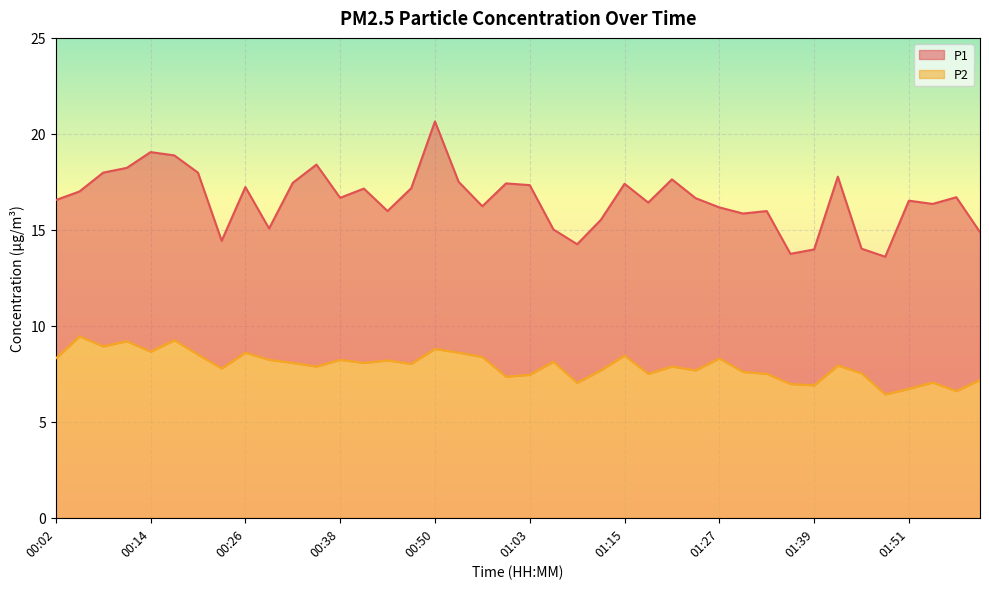

What position from the left is 00:14?

5